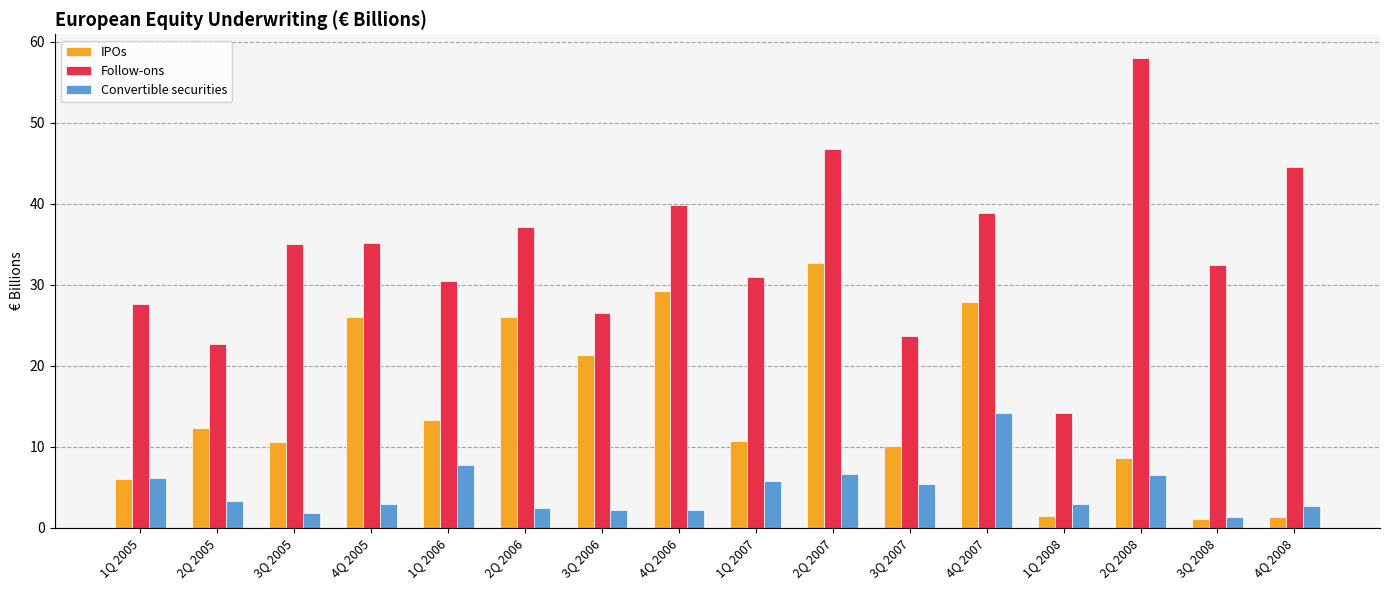

At which label does Convertible securities first exceed 3?

1Q 2005